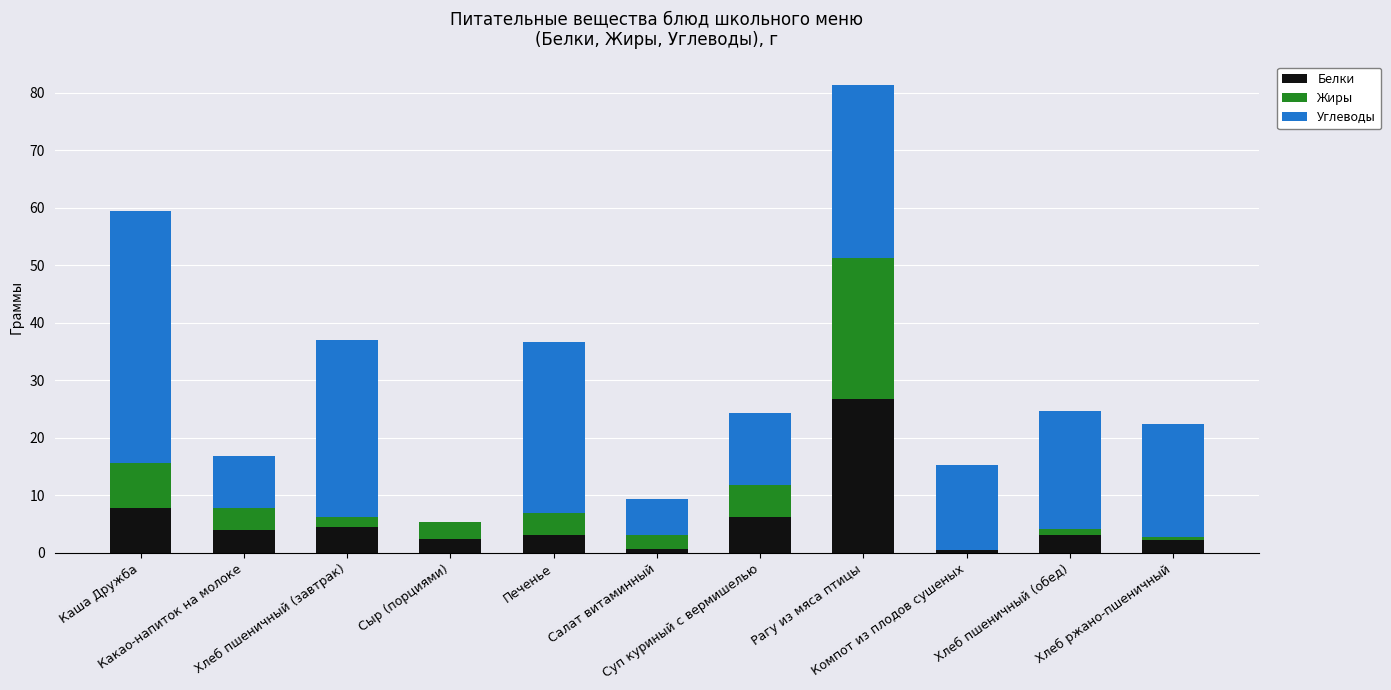

Does the chart contain stacked bars?

Yes